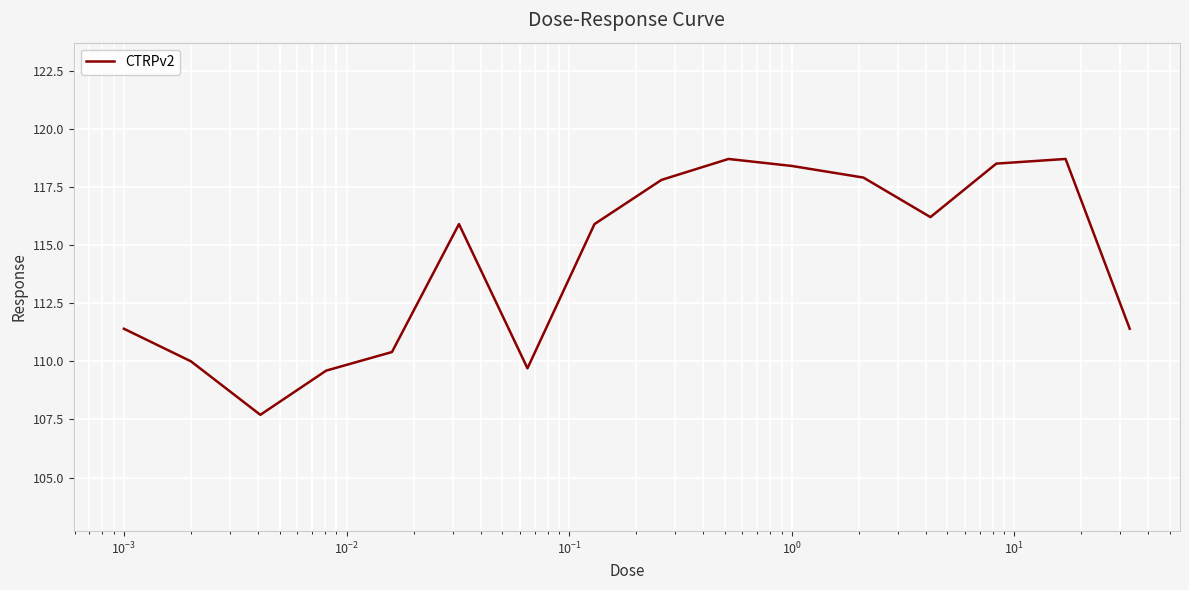

Reading left to right, transcribe all the data shown in this chart.

111.4	110.0	107.7	109.6	110.4	115.9	109.7	115.9	117.8	118.7	118.4	117.9	116.2	118.5	118.7	111.4